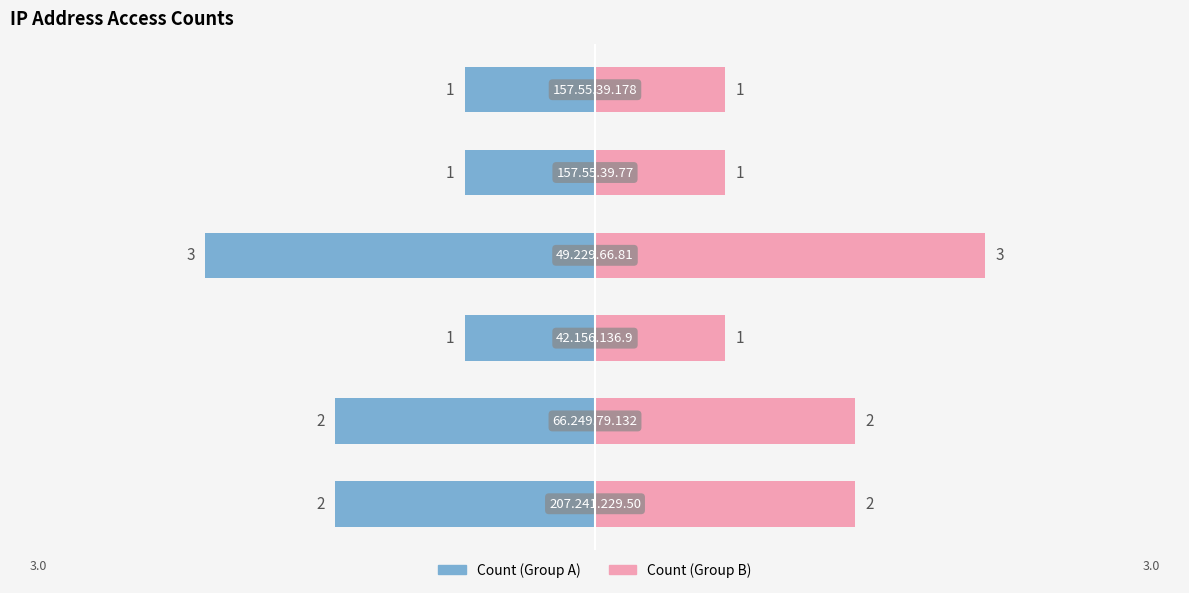

Where does the data first go above 2?

49.229.66.81